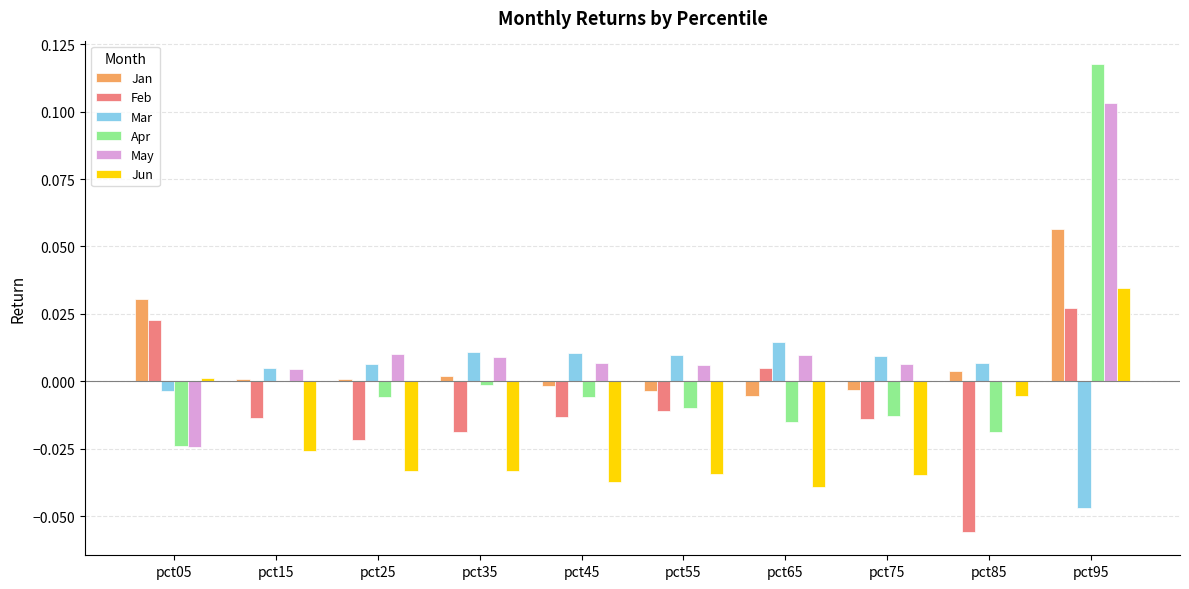

Which category has the highest value across all series?

pct95